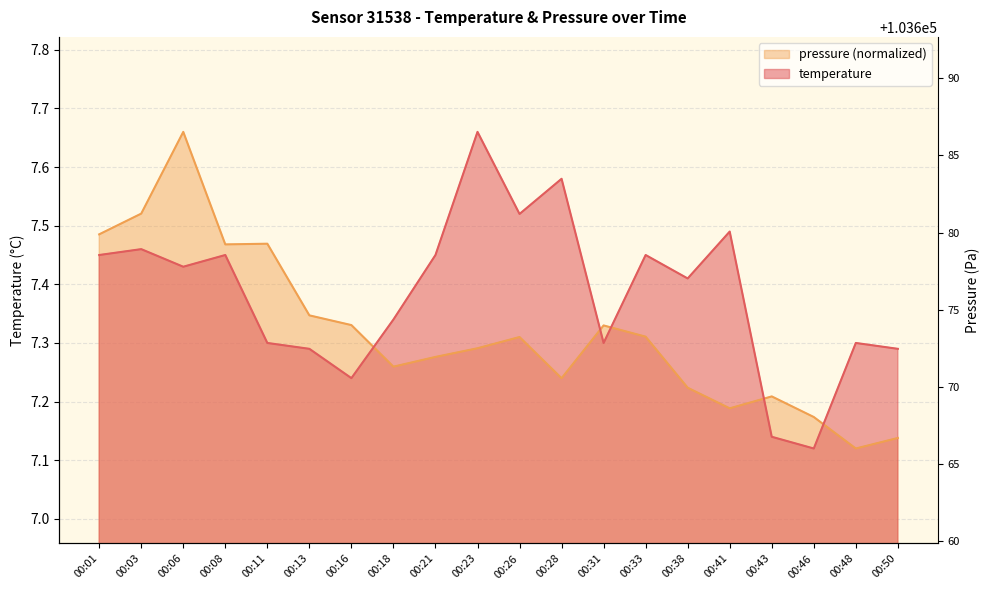

Where is the first local maximum for pressure_normalized?

00:06